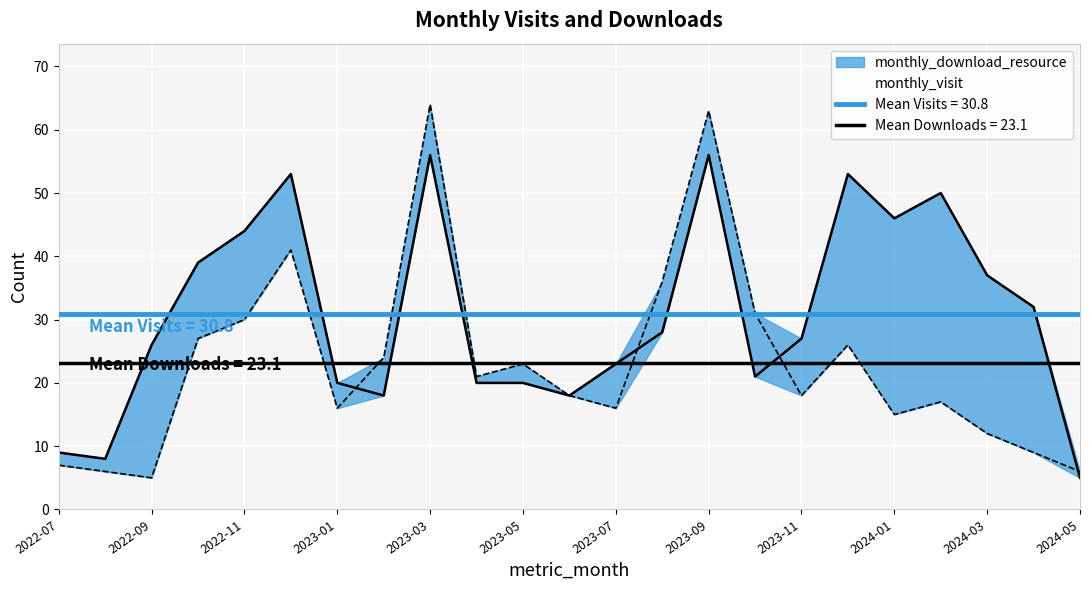

What is the sum of the monthly_visit values at 2023-09 and 2023-01?

76